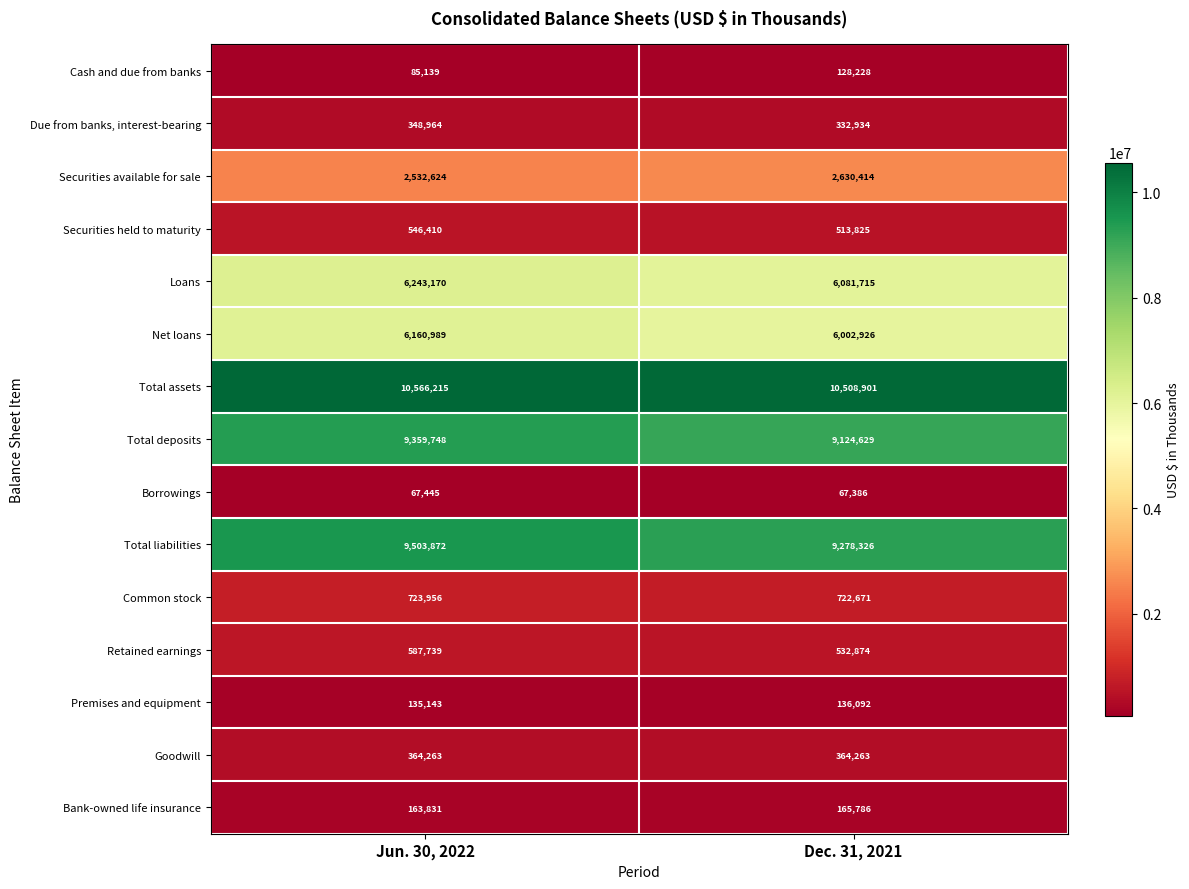

What is the difference between the Common stock values at Dec. 31, 2021 and Jun. 30, 2022?

1285